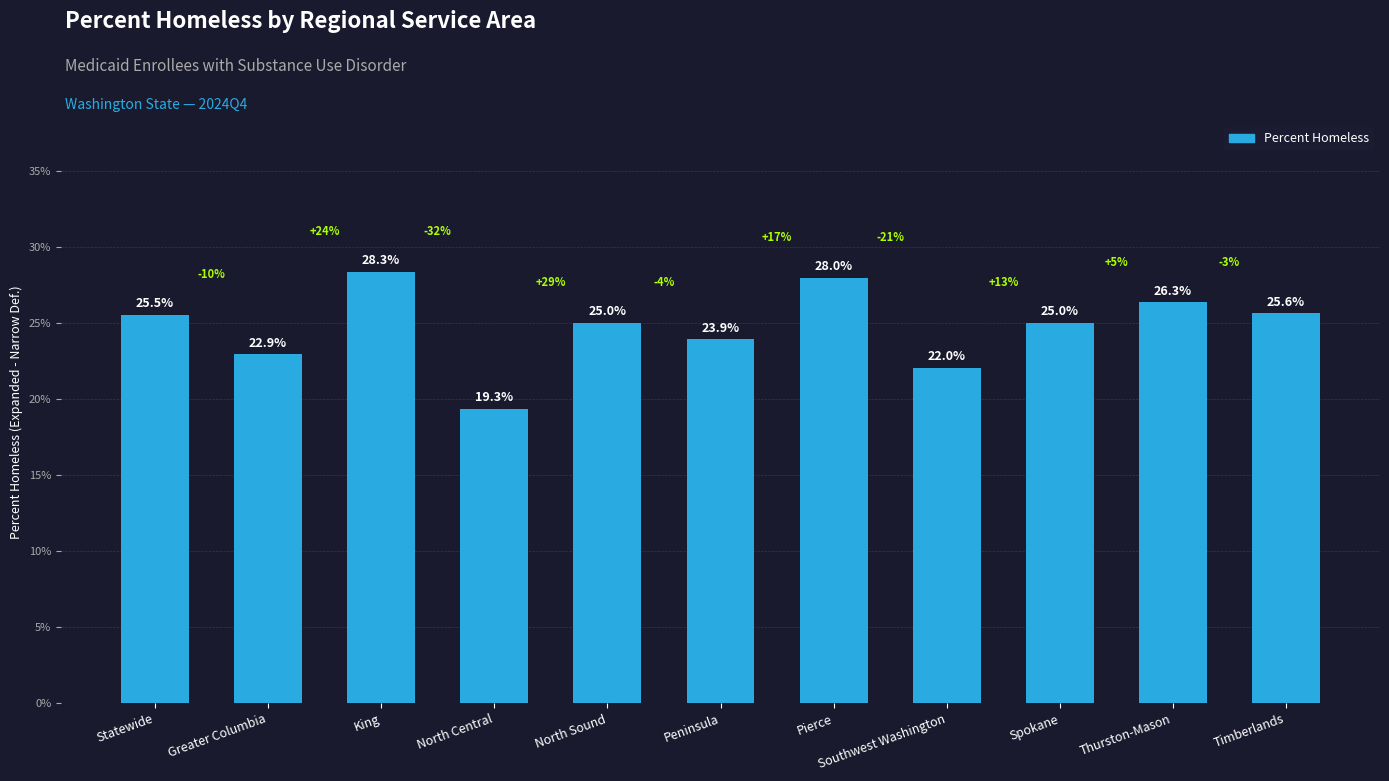

Are the bars horizontal?

No